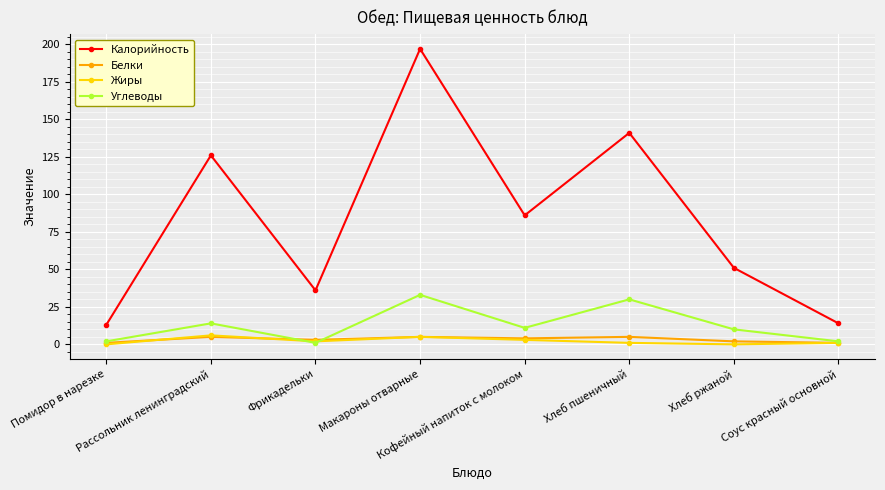

How many values in the Жиры series are below 2?

4